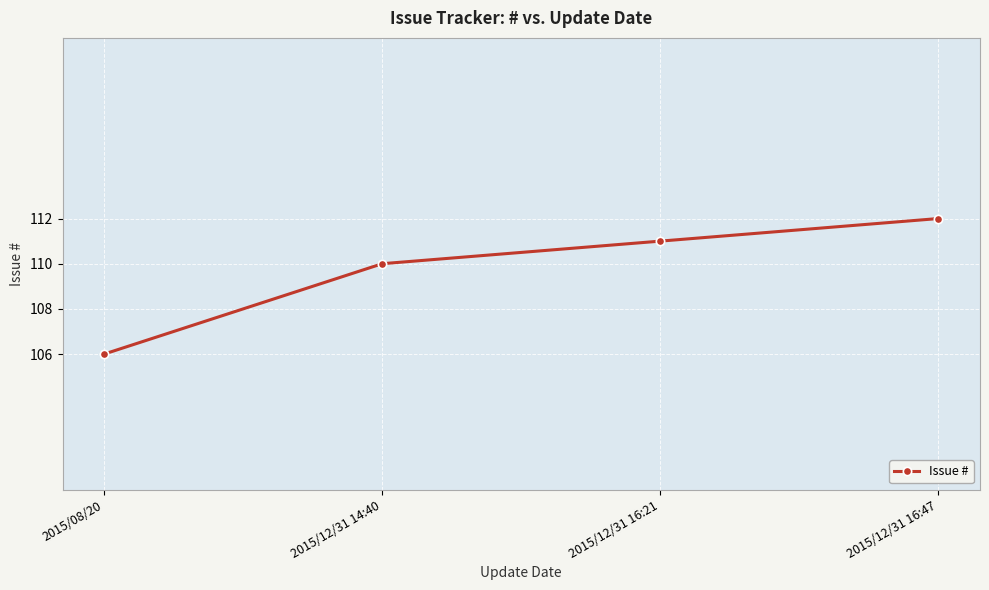

Reading right to left, extract all data points from this chart.

112	111	110	106